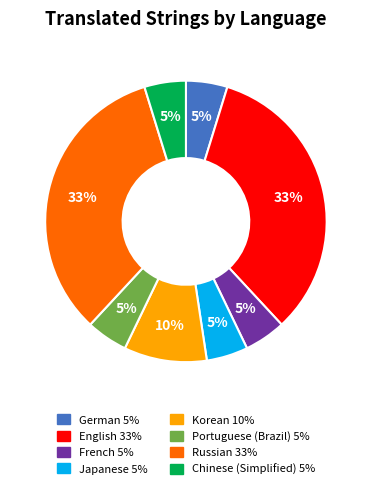

How many slices are in this pie chart?

8